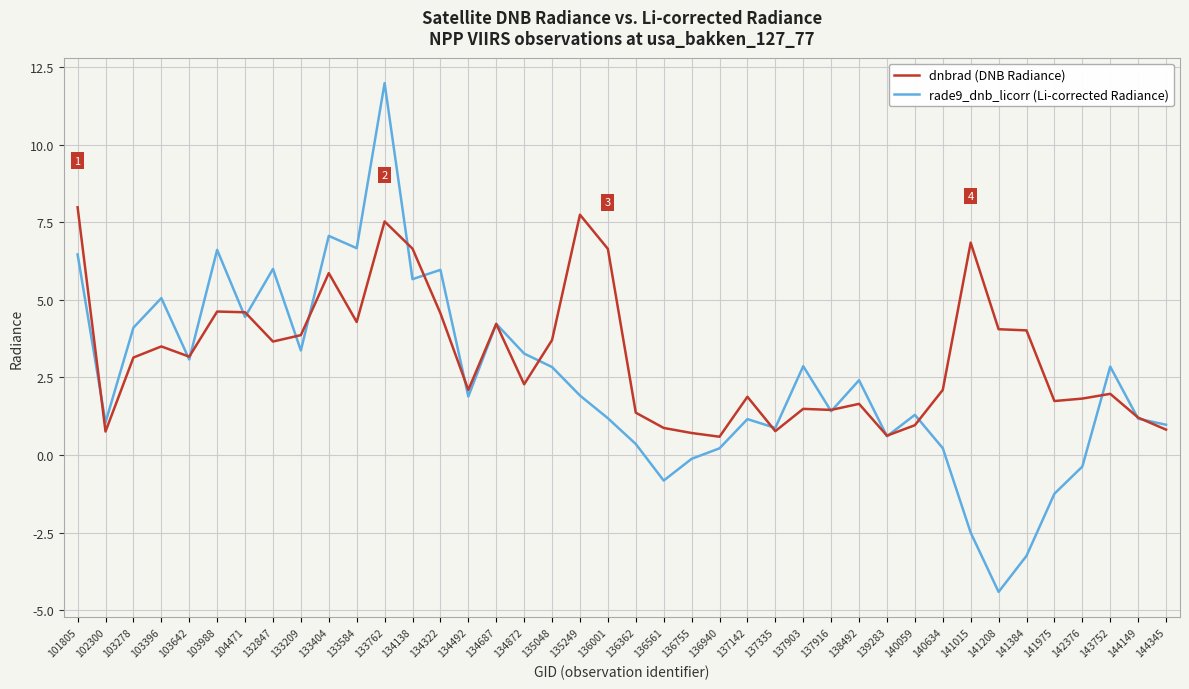

At which category is the sum across all series the highest?

133762